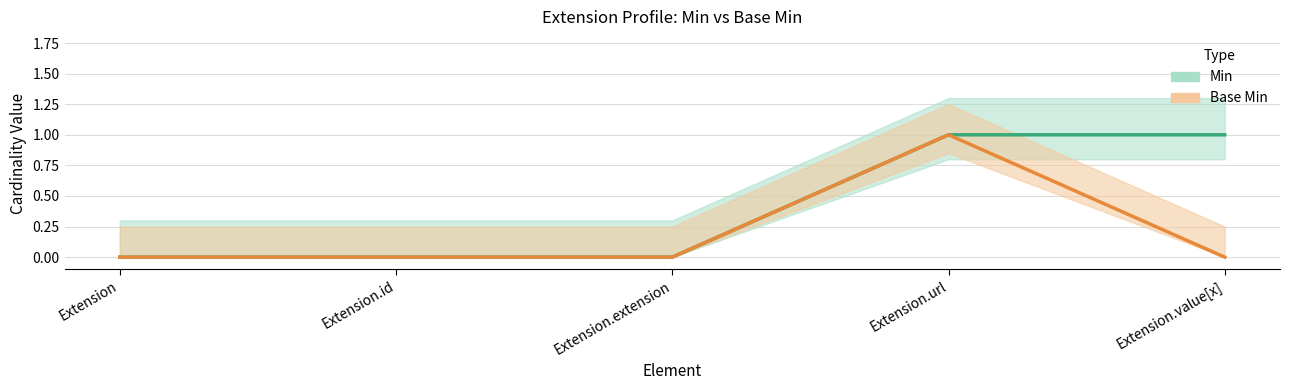

At how many categories does at least one series exceed 0?

2